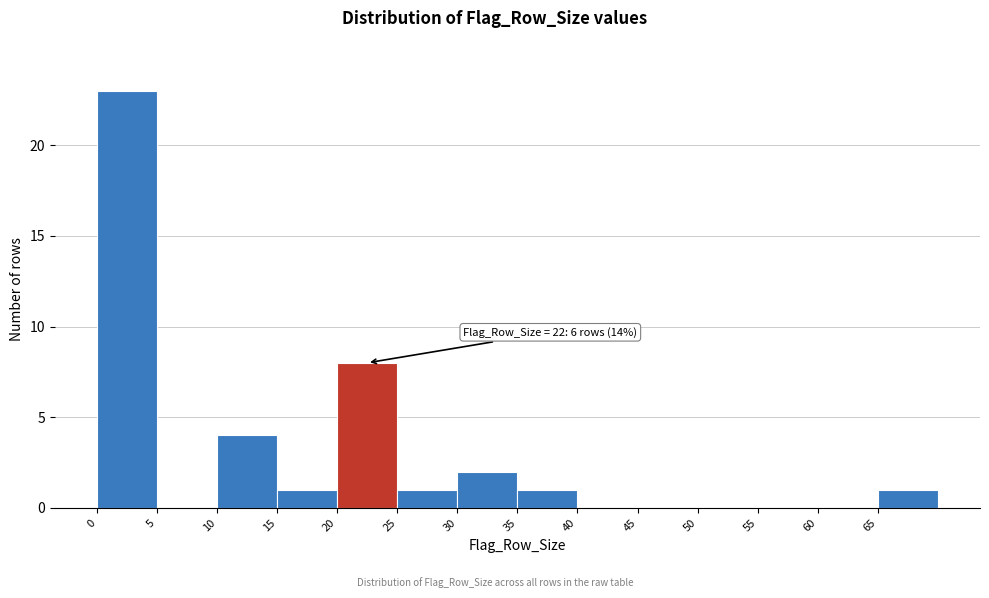

Over which range of the x-axis is the bar tallest?

0 to 5